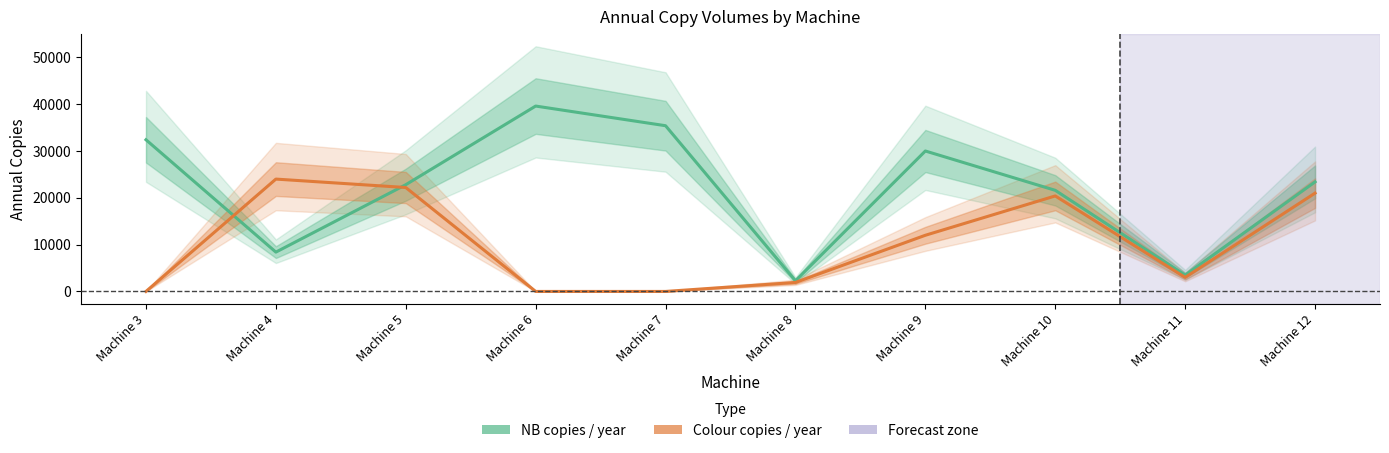

At which category does Colour copies / year reach its first local valley?

Machine 11